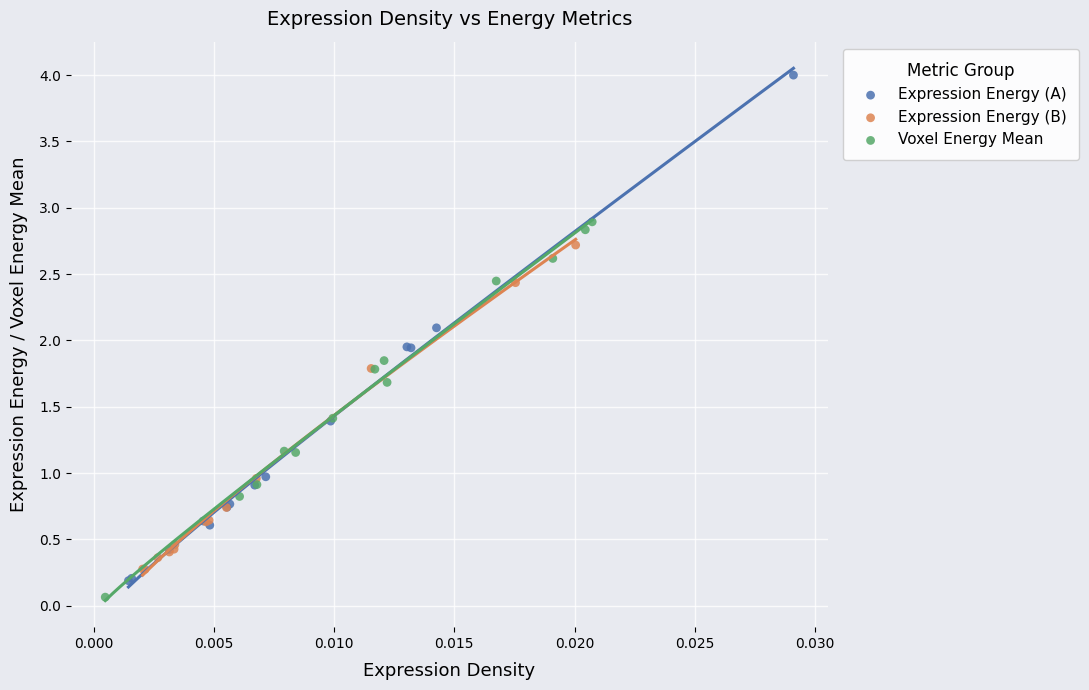

Which series has the widest spread of Y values?

Expression Energy (A)